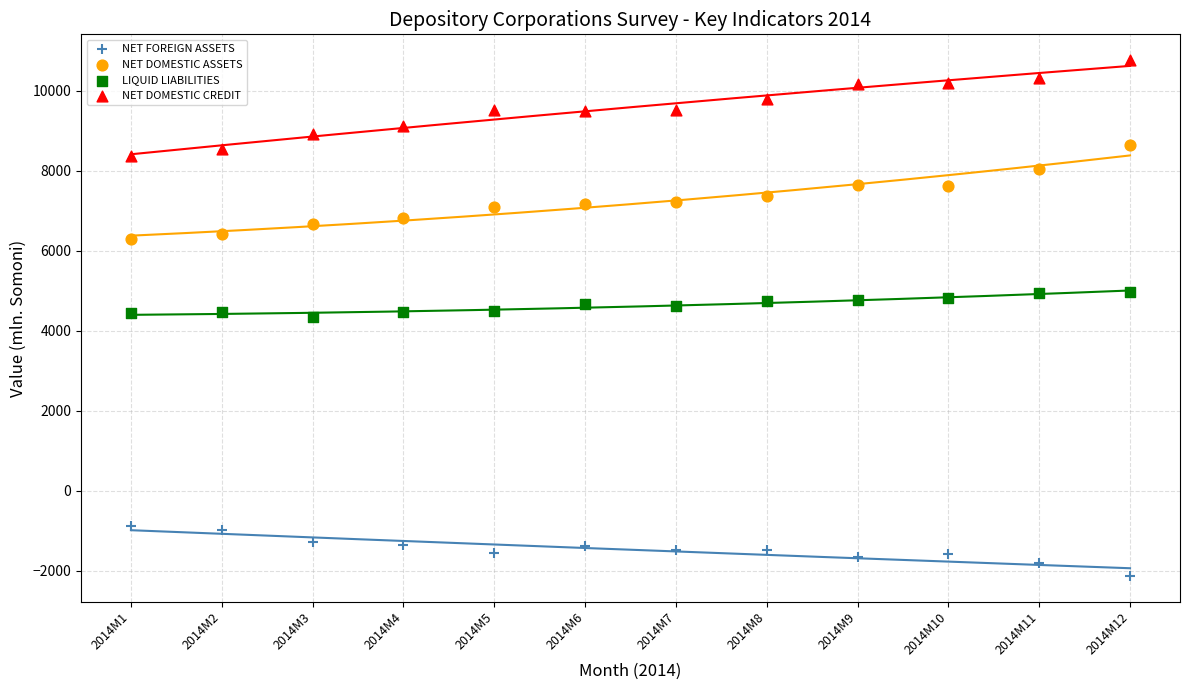

Which series has the widest spread of Y values?

NET DOMESTIC CREDIT